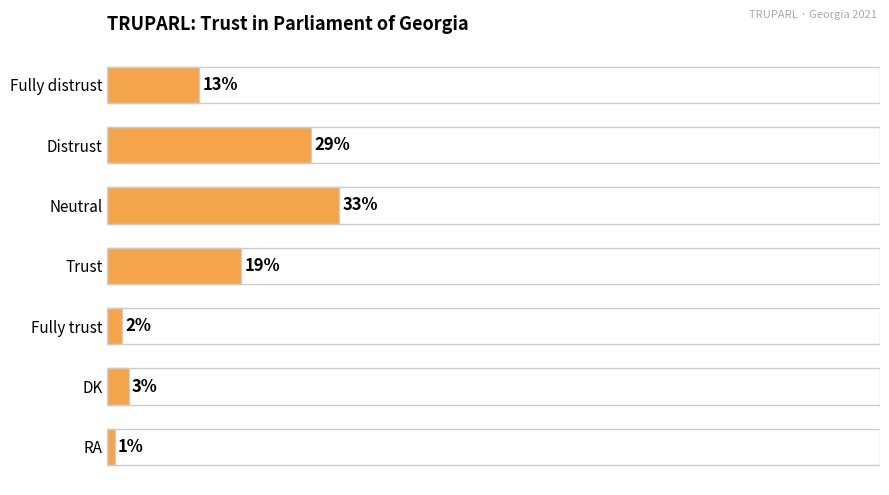

Does the chart contain any negative values?

No